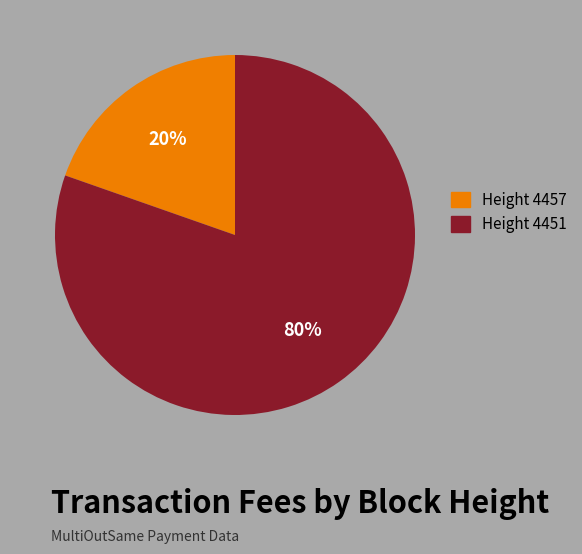

Count the number of slices in the pie.

2